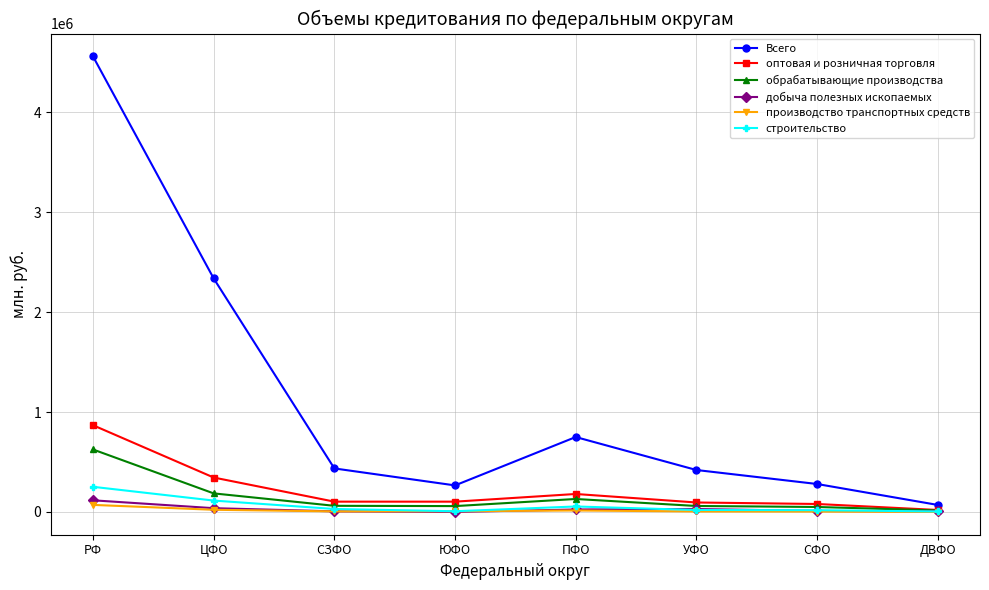

What is the greatest value displayed?

4559327